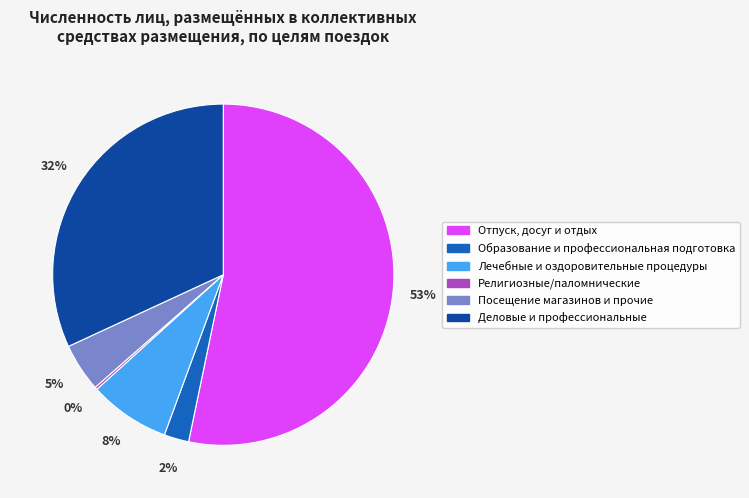

Which category has the biggest portion of the pie?

Отпуск, досуг и отдых